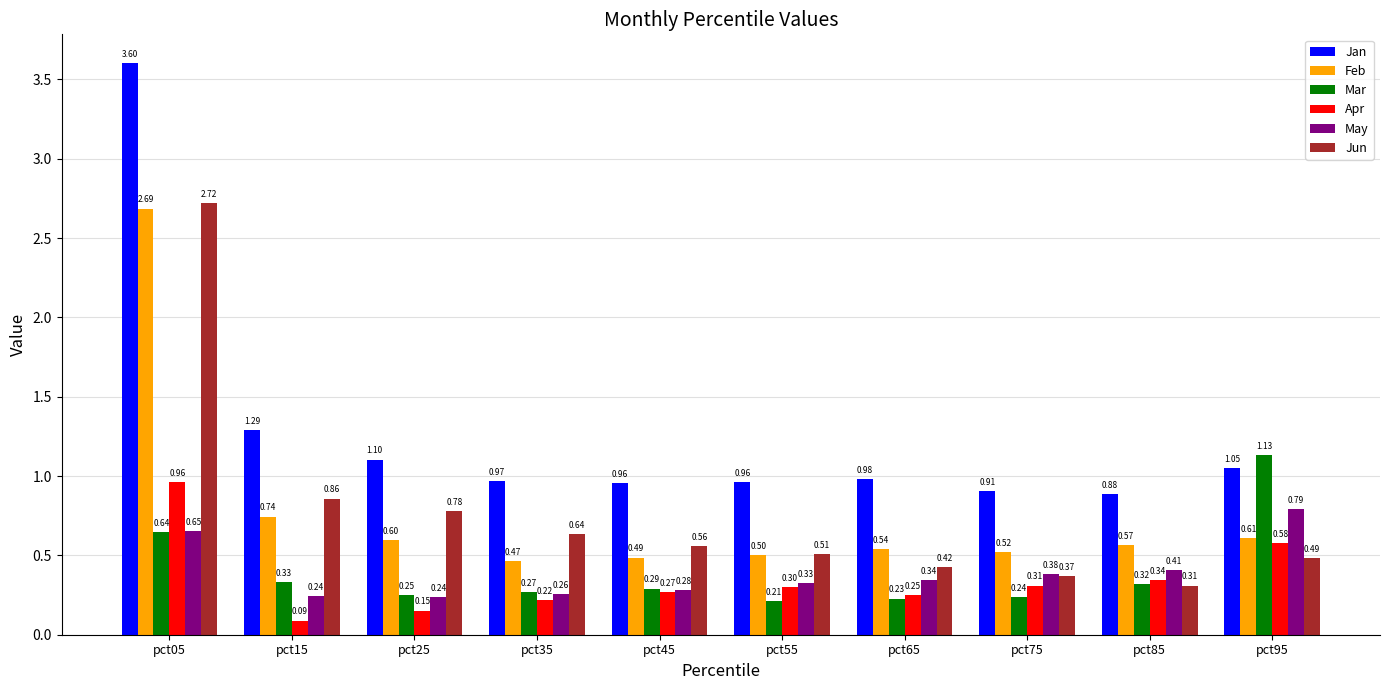

Count the number of data series in this chart.

6